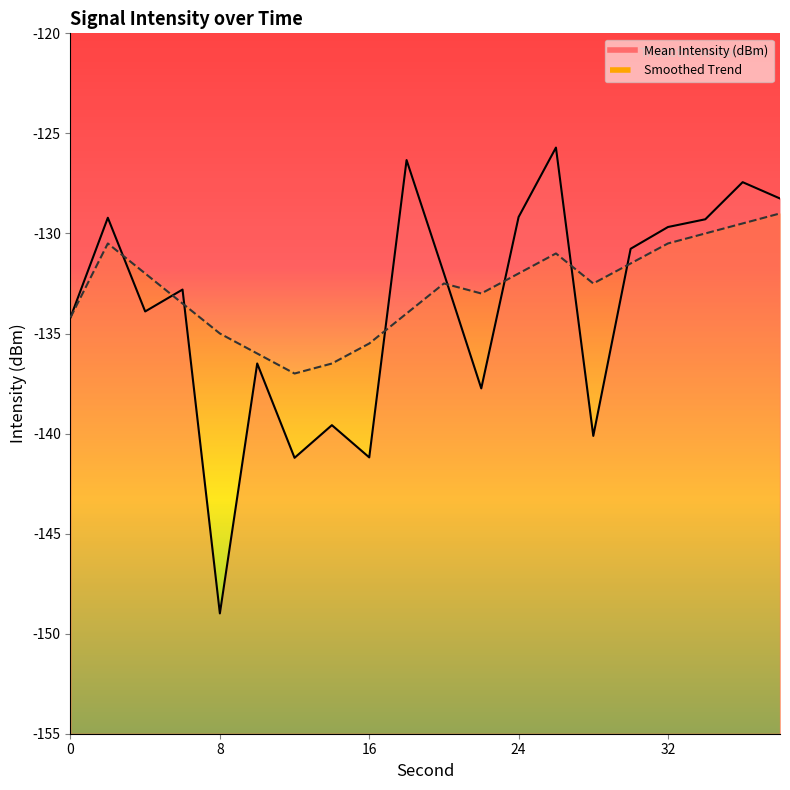

Reading right to left, what are all the values shown in this chart?

Mean Intensity (dBm): 38=-128.3	36=-127.4	34=-129.3	32=-129.7	30=-130.8	28=-140.1	26=-125.7	24=-129.2	22=-137.7	20=-132.0	18=-126.3	16=-141.2	14=-139.6	12=-141.2	10=-136.5	8=-149.0	6=-132.8	4=-133.9	2=-129.2	0=-134.2
Smoothed Trend: 38=-129.0	36=-129.5	34=-130.0	32=-130.5	30=-131.5	28=-132.5	26=-131.0	24=-132.0	22=-133.0	20=-132.5	18=-134.0	16=-135.5	14=-136.5	12=-137.0	10=-136.0	8=-135.0	6=-133.5	4=-132.0	2=-130.5	0=-134.2